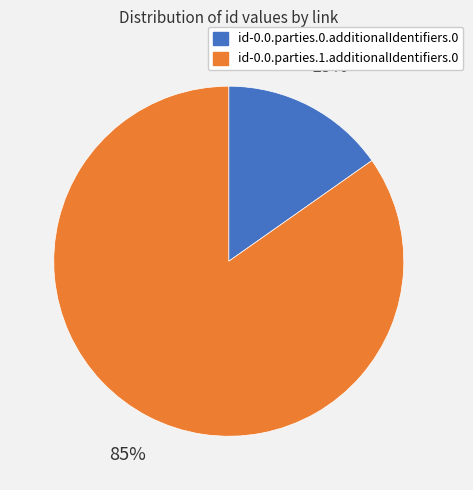

Is it true that id-0.0.parties.1.additionalIdentifiers.0 is 85% of the pie?

True